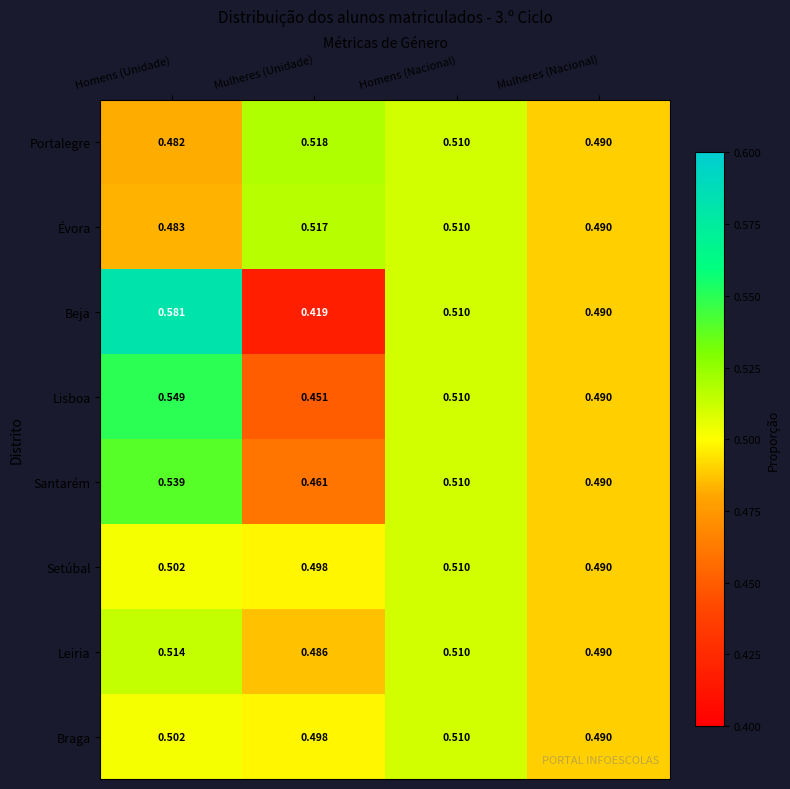

Which series changed the most between Homens (Unidade) and Homens (Nacional)?

Beja